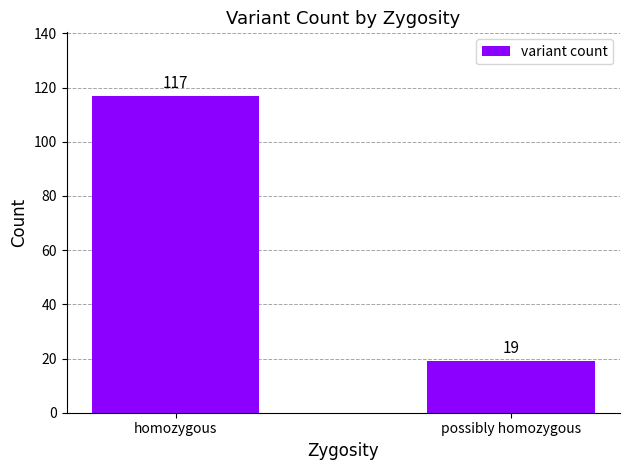

Rank the categories by value from highest to lowest.

homozygous, possibly homozygous